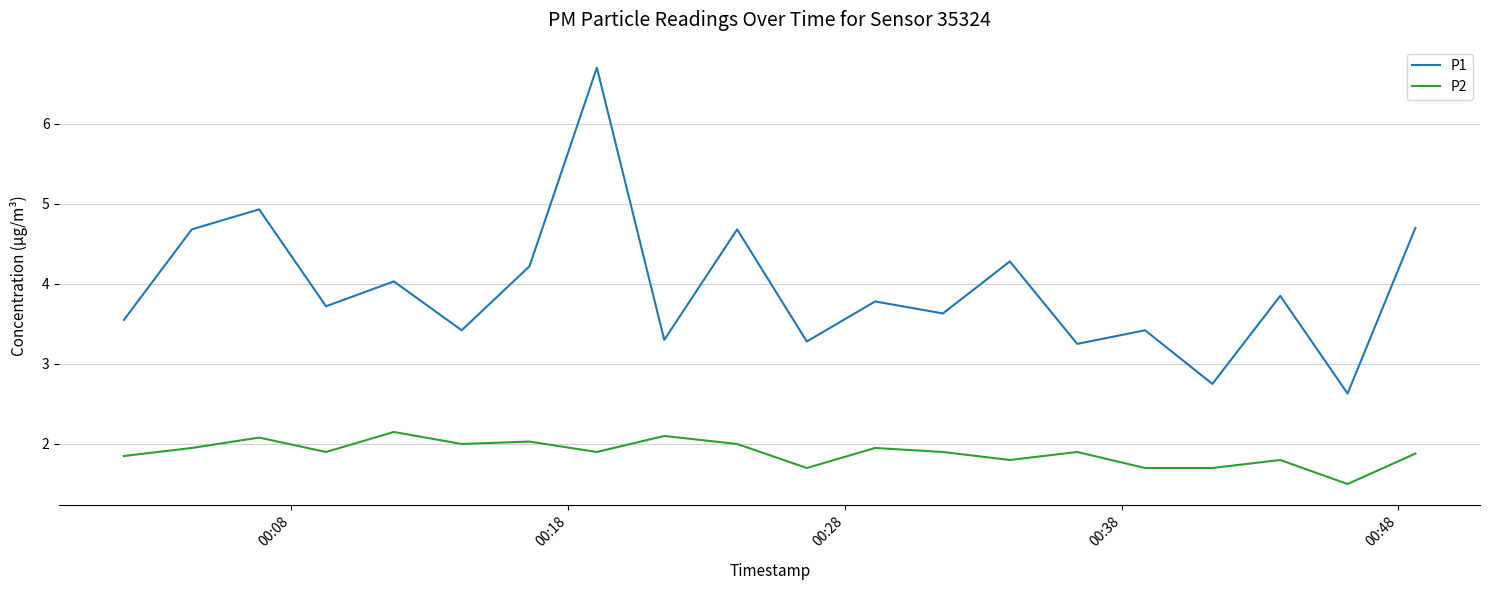

Is this an area chart (filled region under the line)?

No